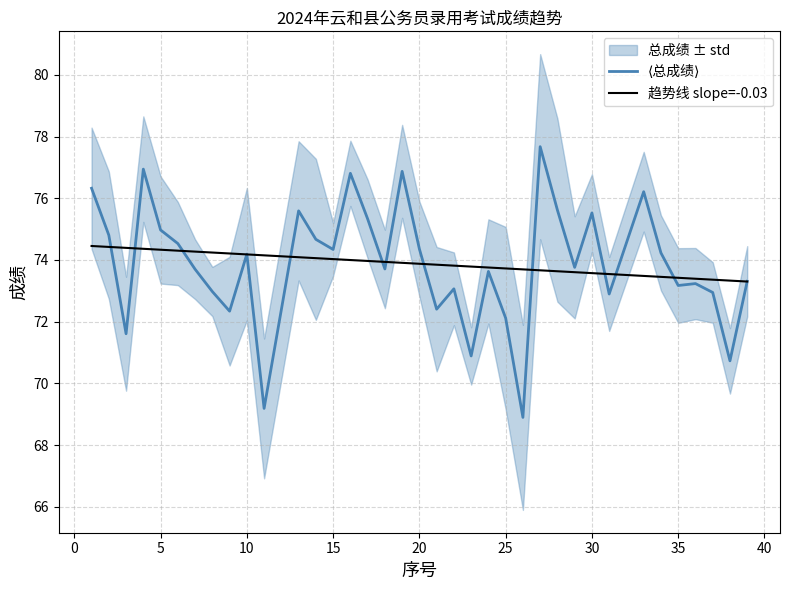

What is the minimum value for 趋势线 slope=-0.03?

73.3